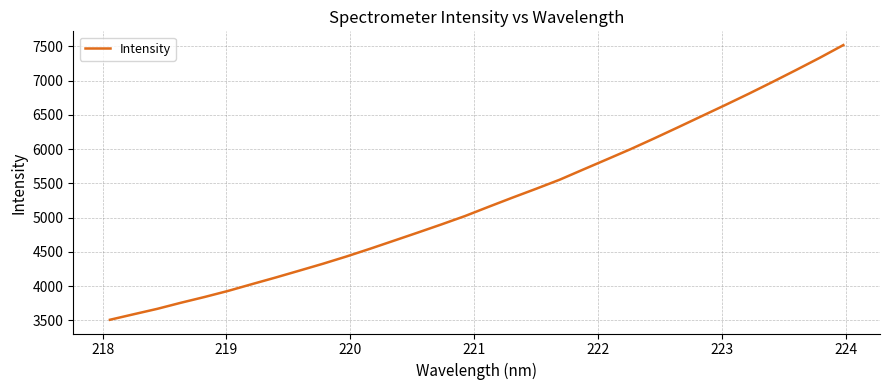

What is the maximum value shown in the chart?

7517.9